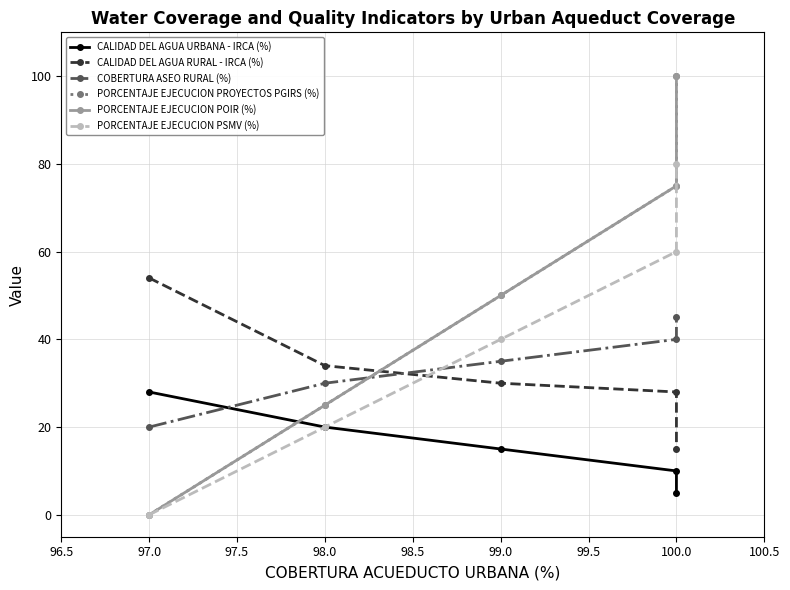

True or false: CALIDAD DEL AGUA URBANA - IRCA (%) has more than 1 points higher than both neighbors.

False